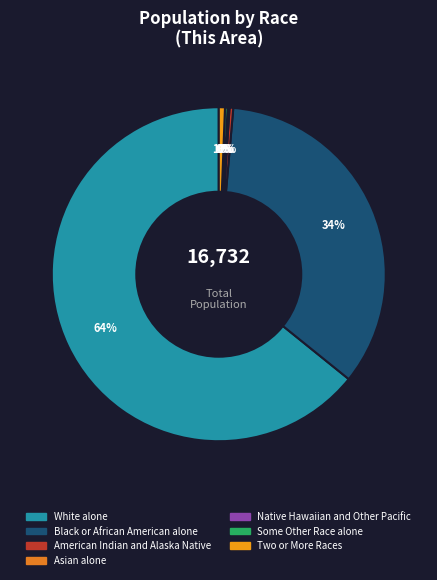

To the nearest percent, what percentage of the pie is White alone?

64%